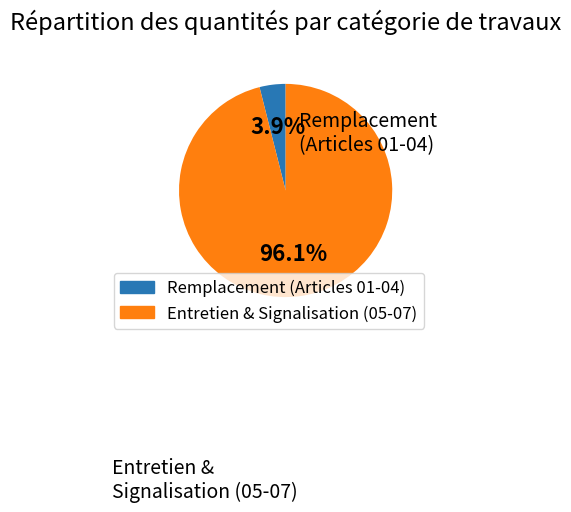

Is there a majority slice in this chart?

Yes